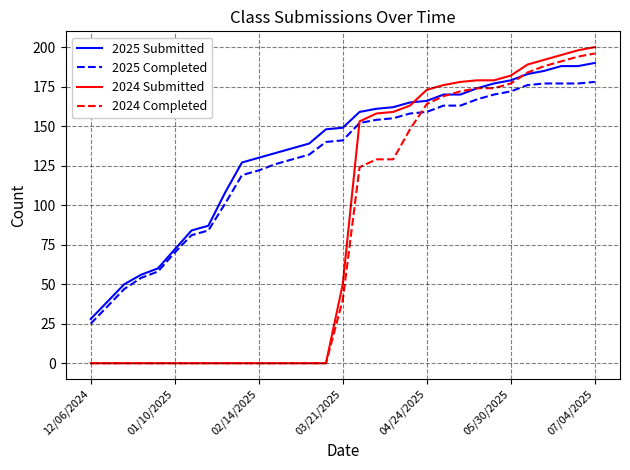

How many series are shown in this chart?

4